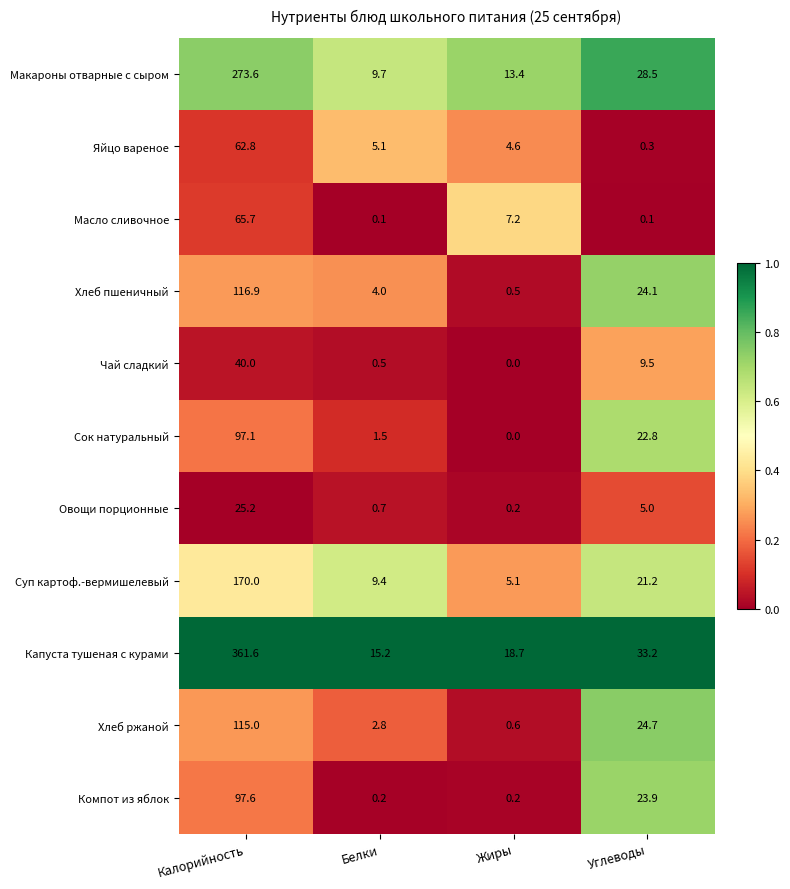

True or false: Компот из яблок has a value of 0.2 at Жиры.

True